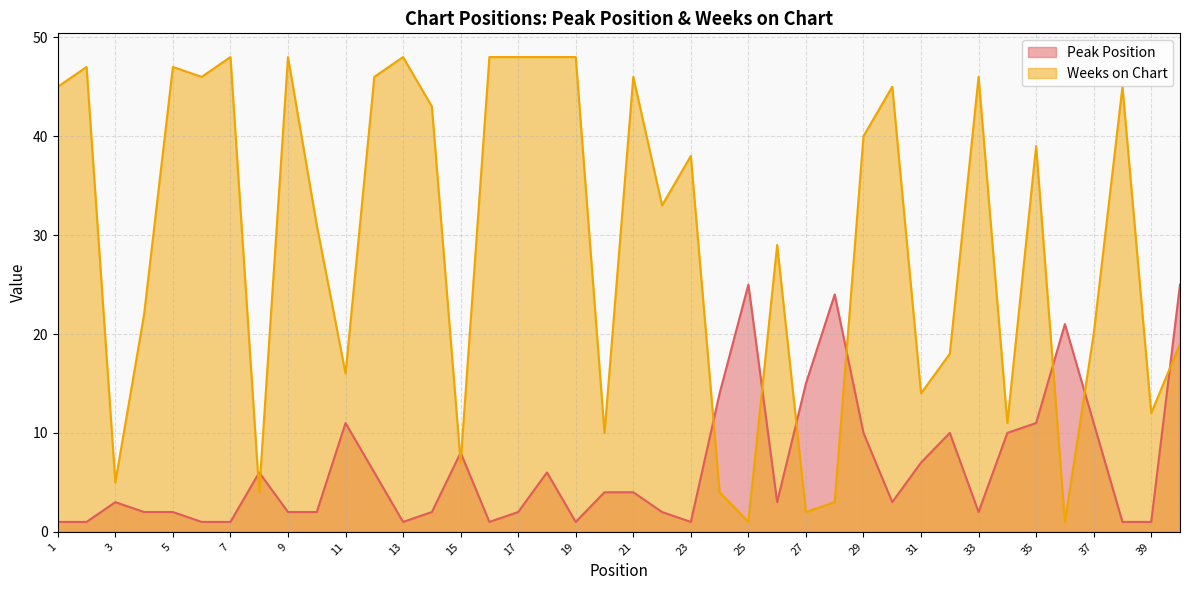

Rank the series by their maximum value, from lowest to highest.

Peak Position, Weeks on Chart